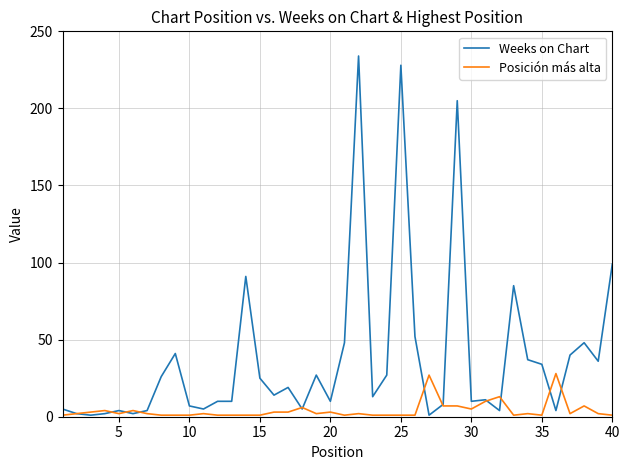

Which series has the largest range (max minus min)?

Weeks on Chart